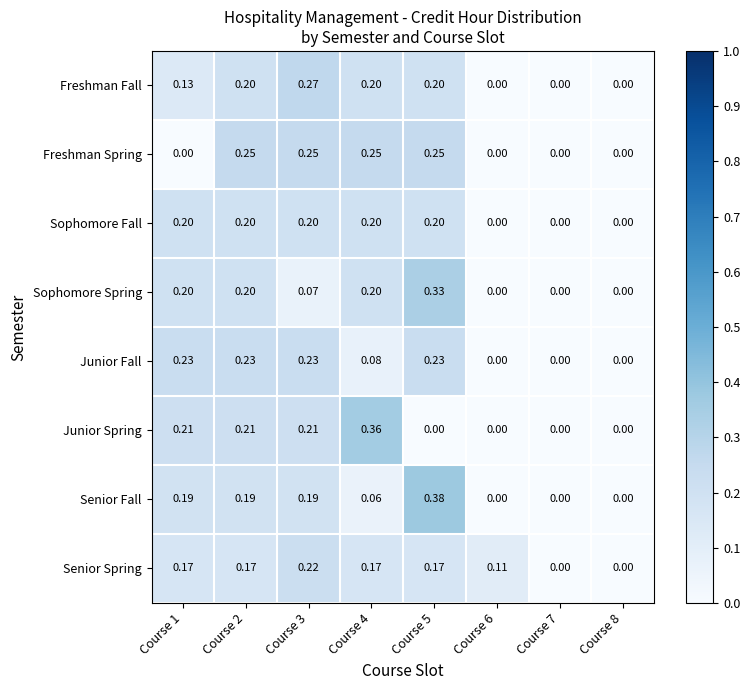

Is the value of Senior Spring at Course 1 greater than the value of Sophomore Fall at Course 6?

Yes